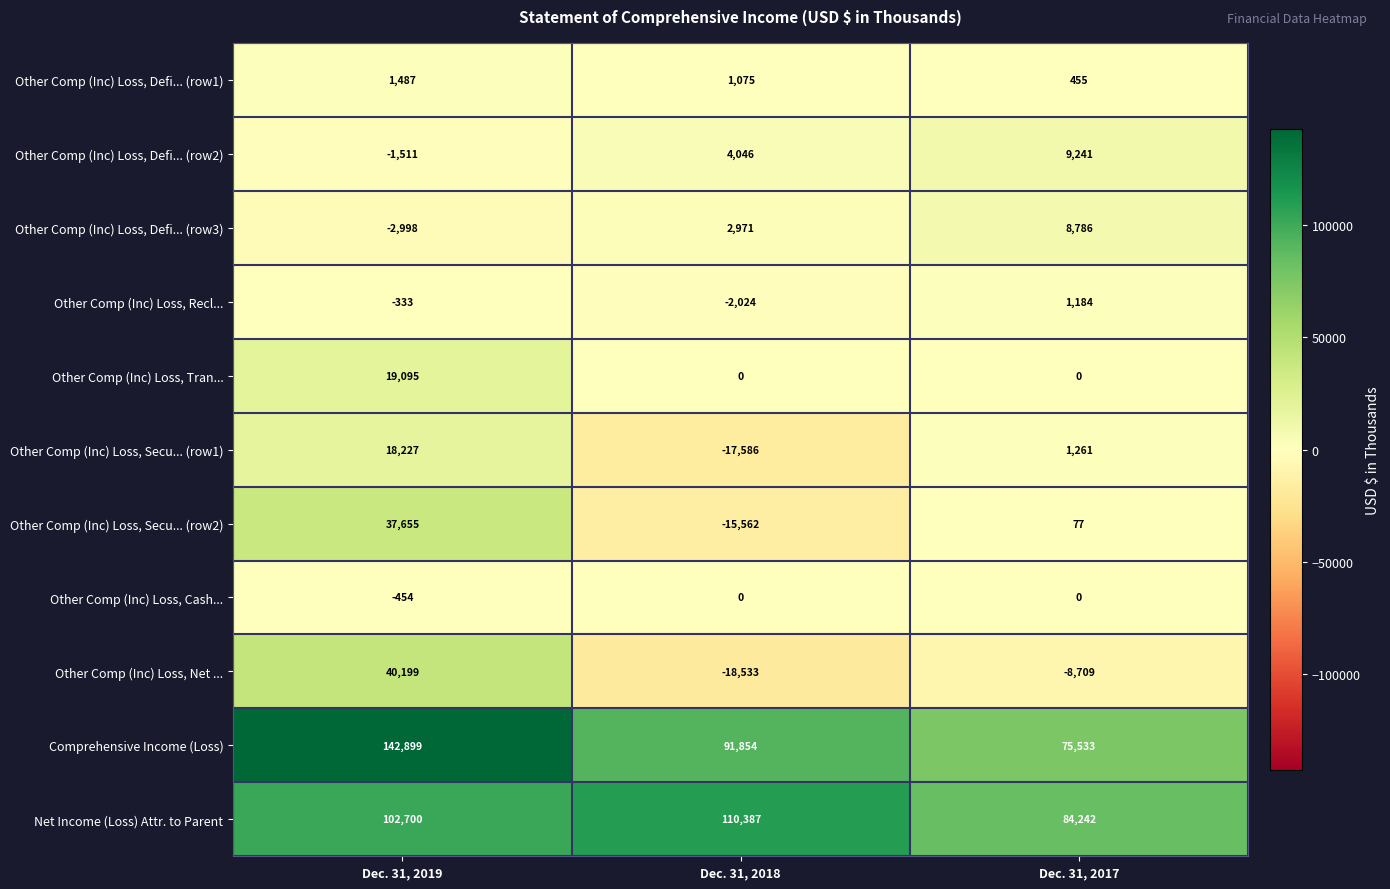

At which category is the sum across all series the highest?

Dec. 31, 2019